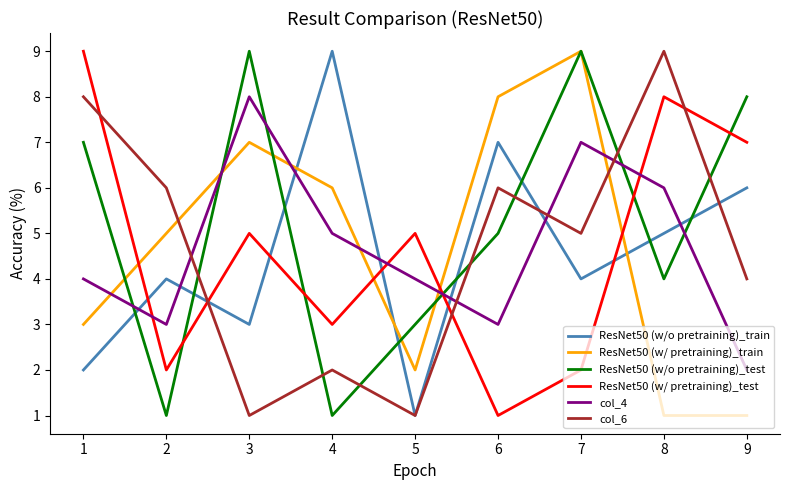

At which label is col_4 closest to 5?

4